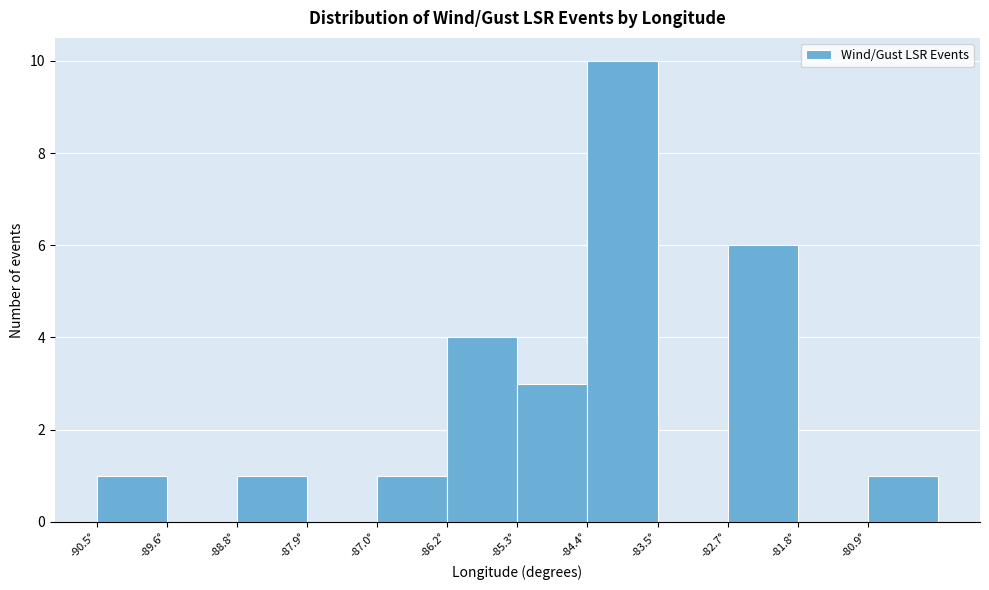

Which range on the x-axis has the tallest bar?

-84.4 to -83.5